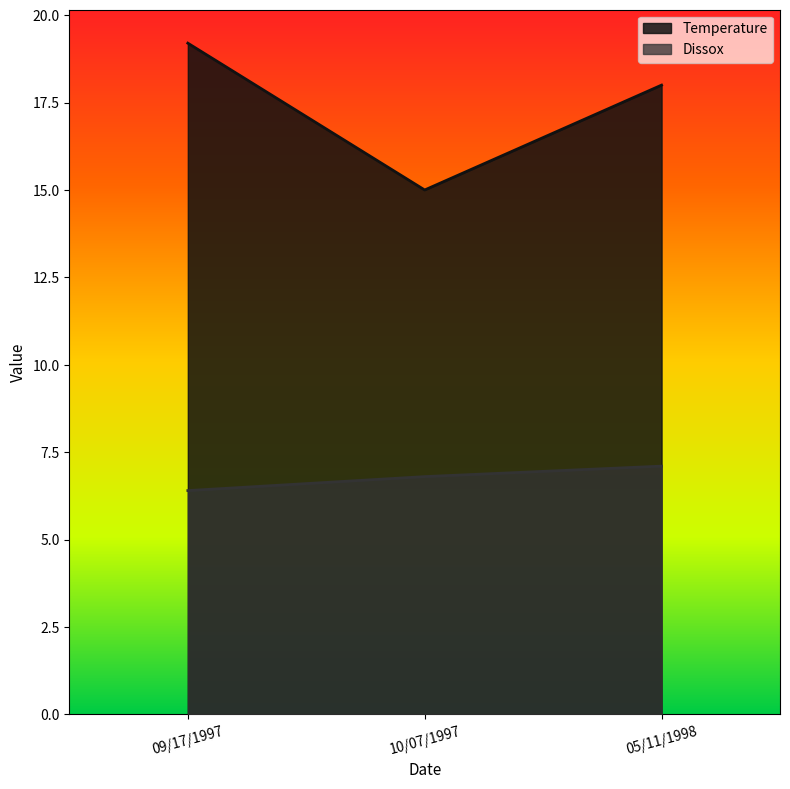

At which category is the sum across all series the highest?

09/17/1997